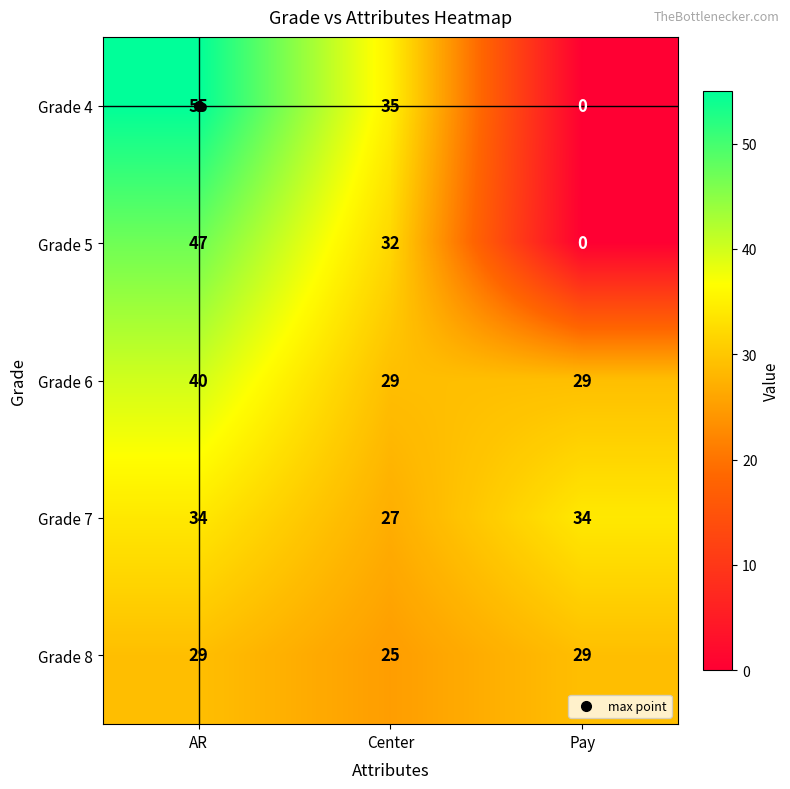

Which series has the largest total across all categories?

Grade 6